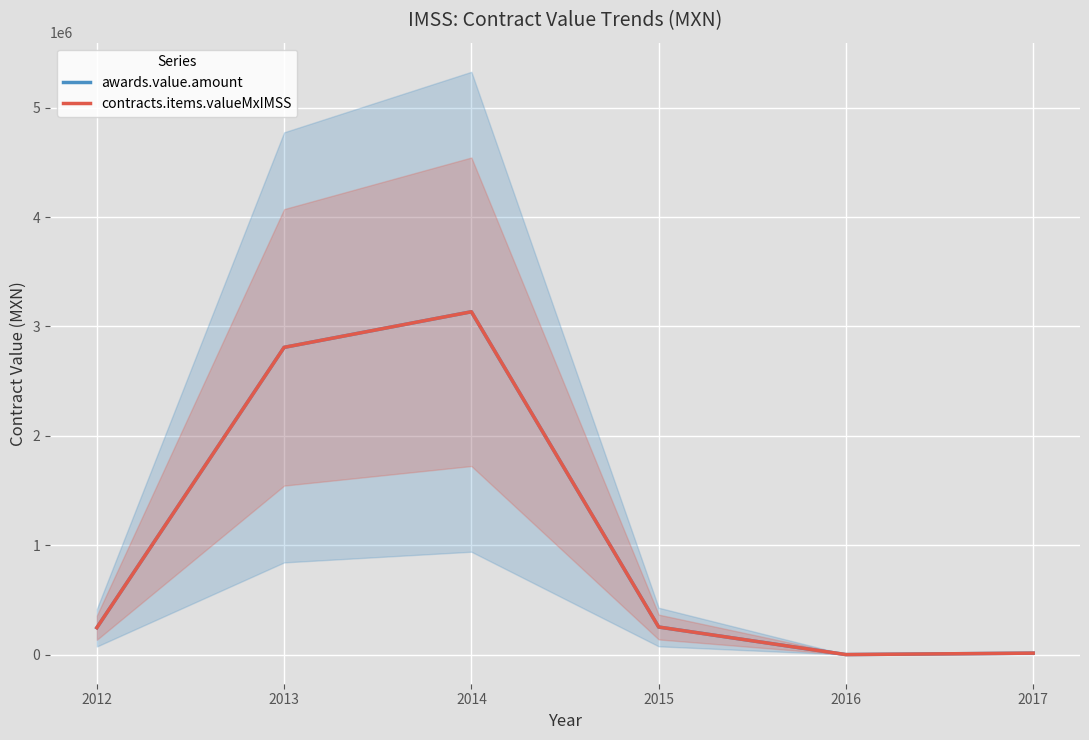

How many data points in awards.value.amount are less than 251944?

3